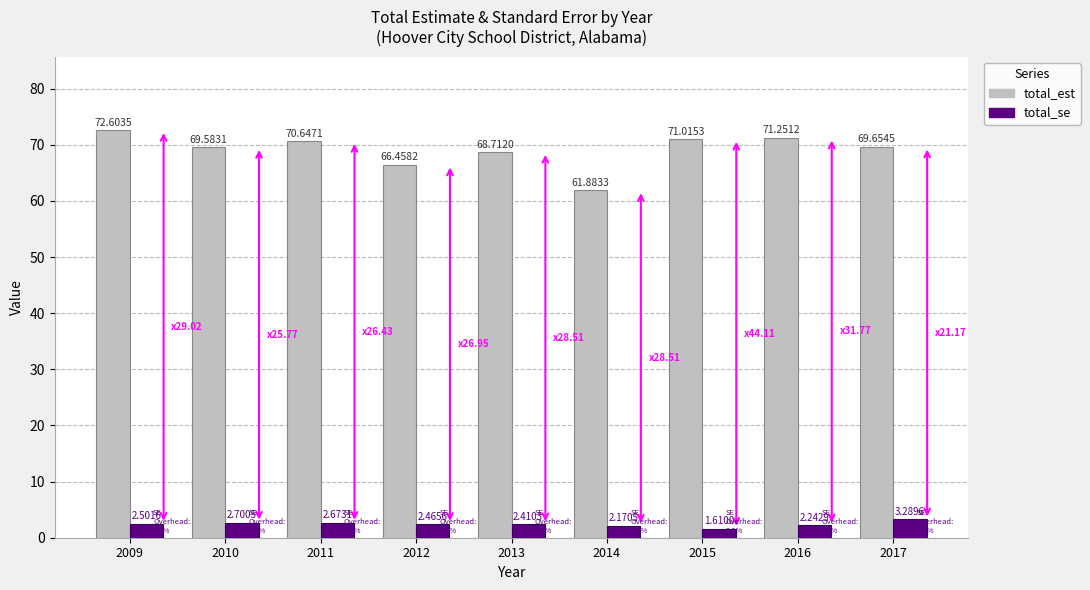

At which label is total_se closest to 2?

2014